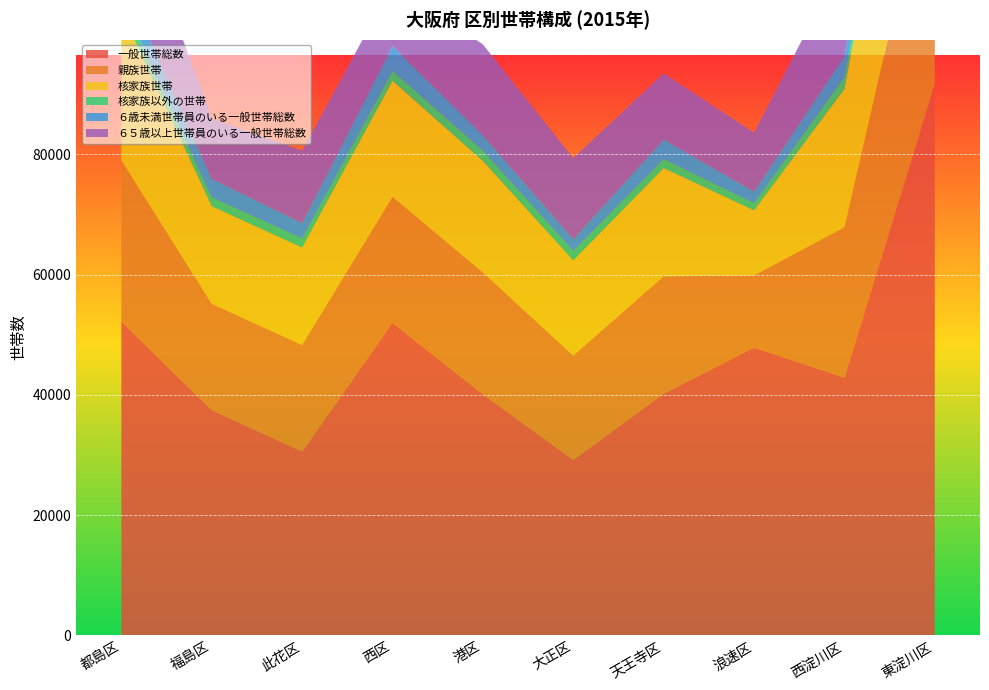

Reading left to right, what are all the values shown in this chart?

一般世帯総数: 都島区=52213	福島区=37454	此花区=30582	西区=51968	港区=40090	大正区=29172	天王寺区=40188	浪速区=47864	西淀川区=42860	東淀川区=91728
親族世帯: 都島区=26777	福島区=17696	此花区=17709	西区=20960	港区=20260	大正区=17365	天王寺区=19516	浪速区=11998	西淀川区=25009	東淀川区=41164
核家族世帯: 都島区=24720	福島区=16221	此花区=16205	西区=19317	港区=18549	大正区=15816	天王寺区=18012	浪速区=10817	西淀川区=23014	東淀川区=38226
核家族以外の世帯: 都島区=2058	福島区=1475	此花区=1505	西区=1643	港区=1712	大正区=1549	天王寺区=1504	浪速区=1181	西淀川区=1994	東淀川区=2938
６歳未満世帯員のいる一般世帯総数: 都島区=3890	福島区=3068	此花区=2568	西区=4107	港区=2579	大正区=1976	天王寺区=3256	浪速区=1936	西淀川区=3460	東淀川区=5847
６５歳以上世帯員のいる一般世帯総数: 都島区=17419	福島区=10033	此花区=12067	西区=10205	港区=15101	大正区=13495	天王寺区=10996	浪速区=9814	西淀川区=16314	東淀川区=28909